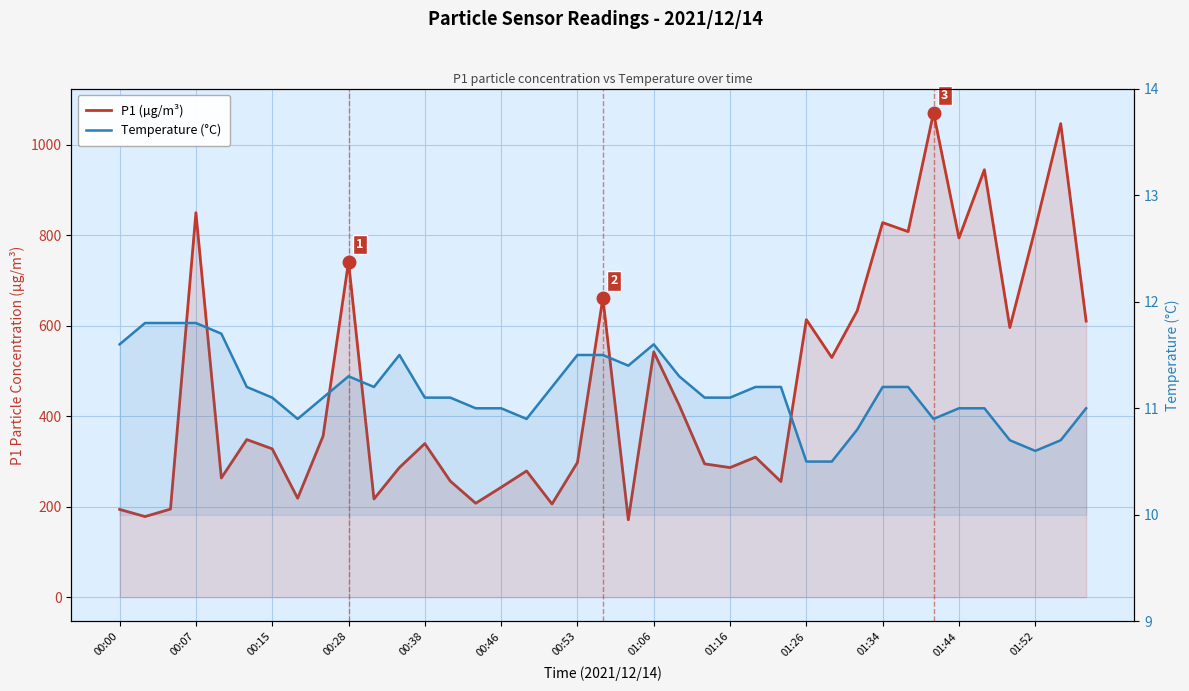

What is the difference between the highest and lowest values at 00:46?

231.8